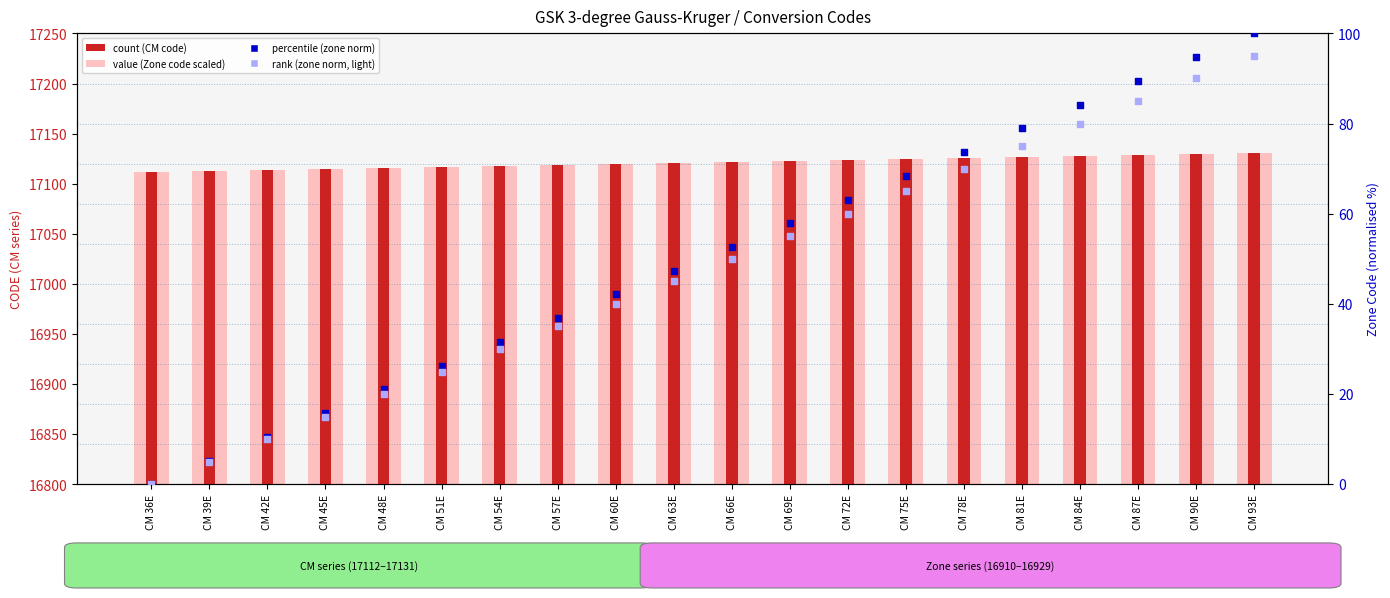

Which series has the widest spread of Y values?

zone code (dark)